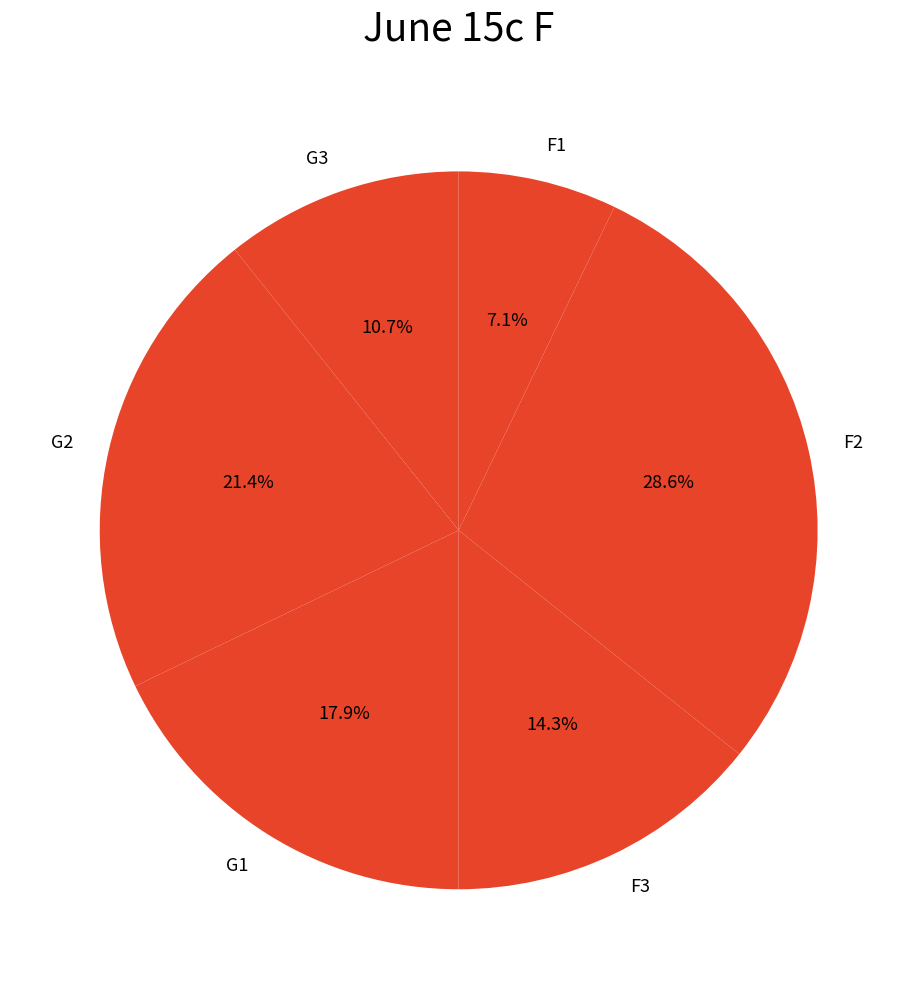

How many slices are in this pie chart?

6